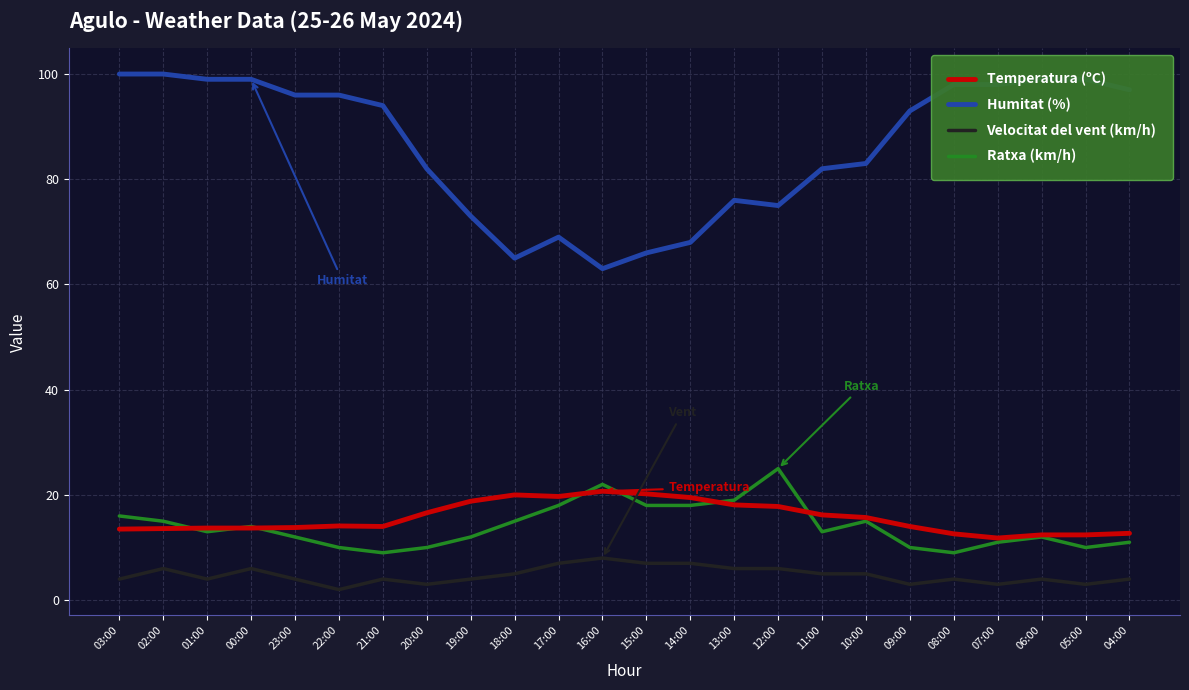

The Ratxa (km/h) series shows 18.0 at 15:00. True or false?

True